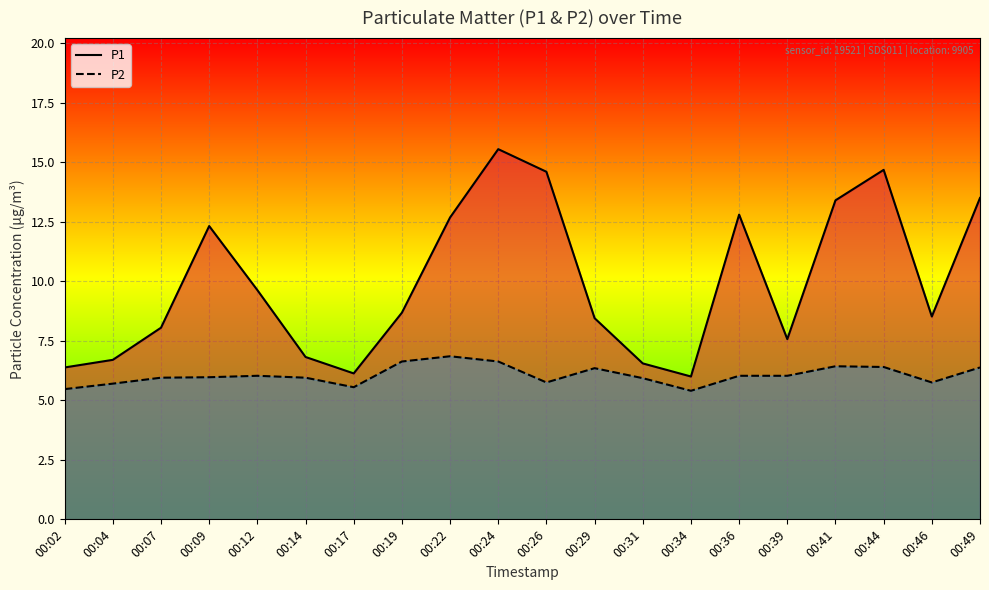

What is the total value across all series at 00:44?

21.1